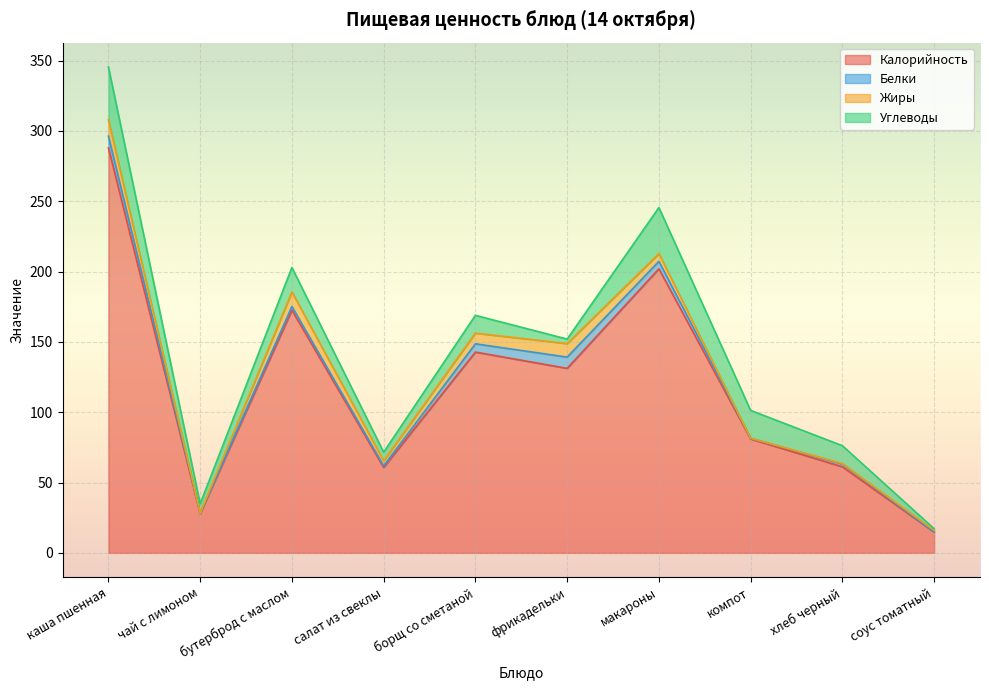

True or false: Калорийность and Белки intersect in this chart.

False